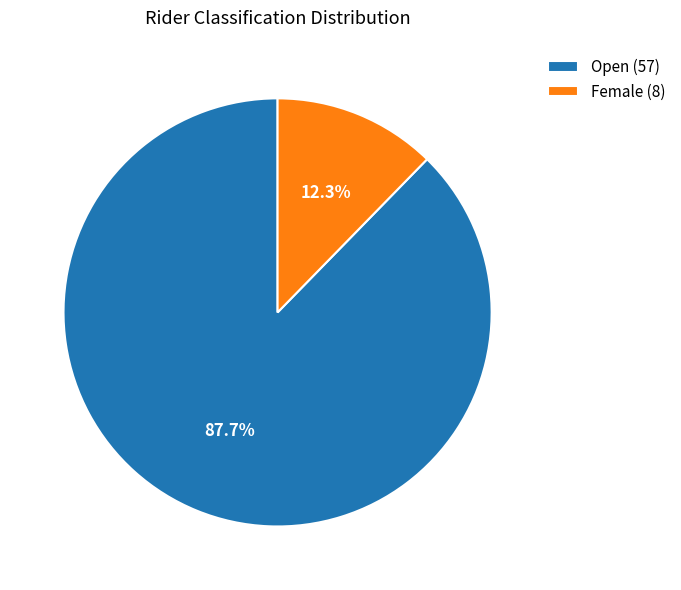

What is the smallest slice in the pie chart?

Female